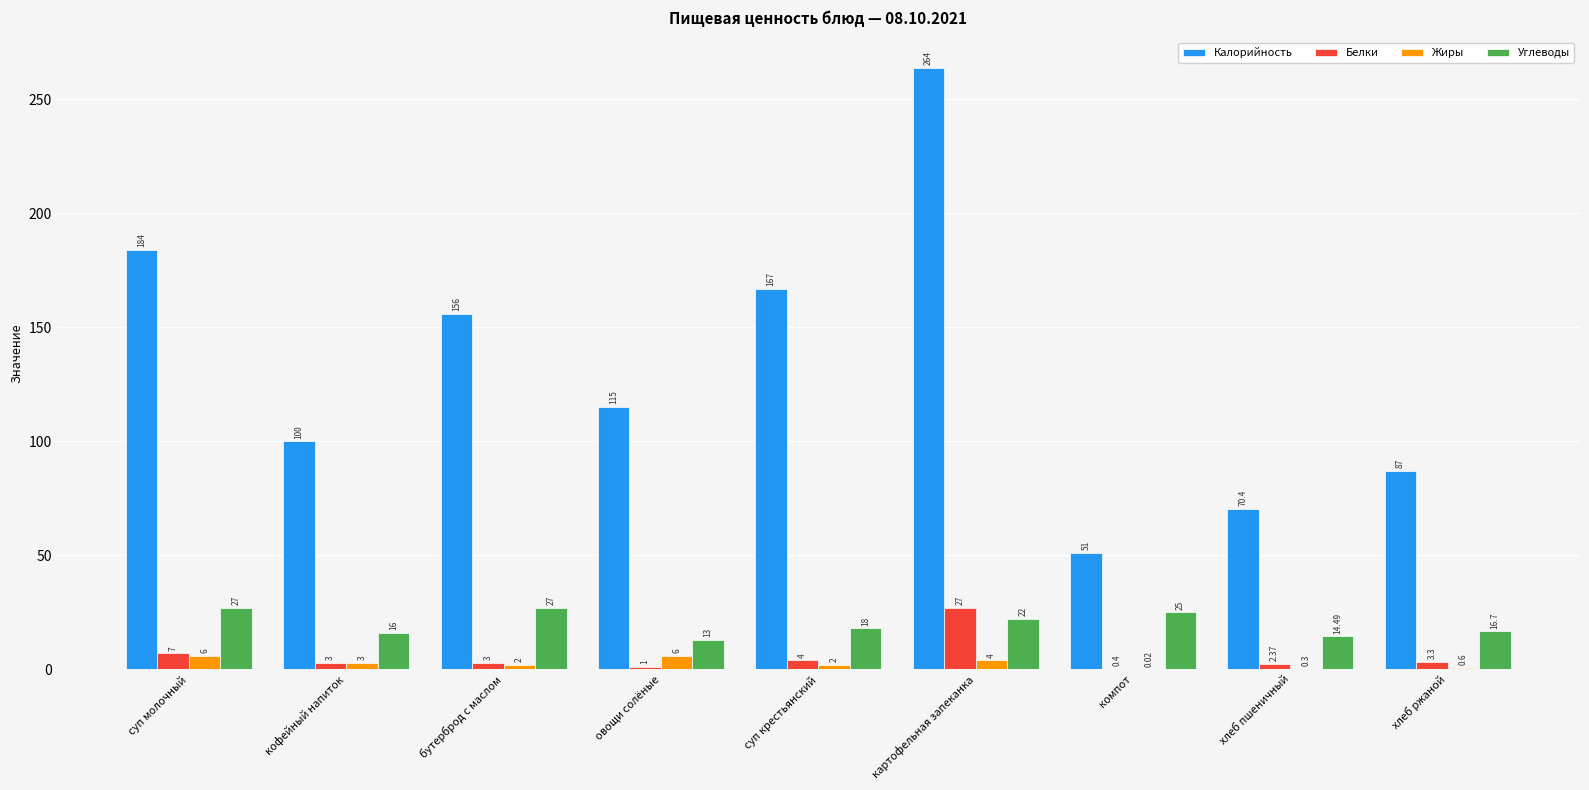

At which category does the chart reach its peak across all series?

картофельная запеканка